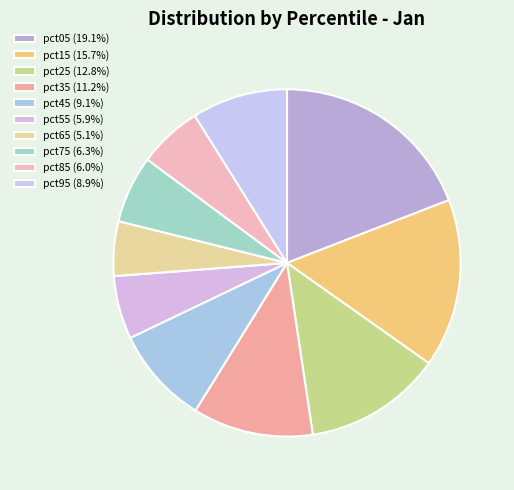

To the nearest percent, what portion does pct35 represent?

11%